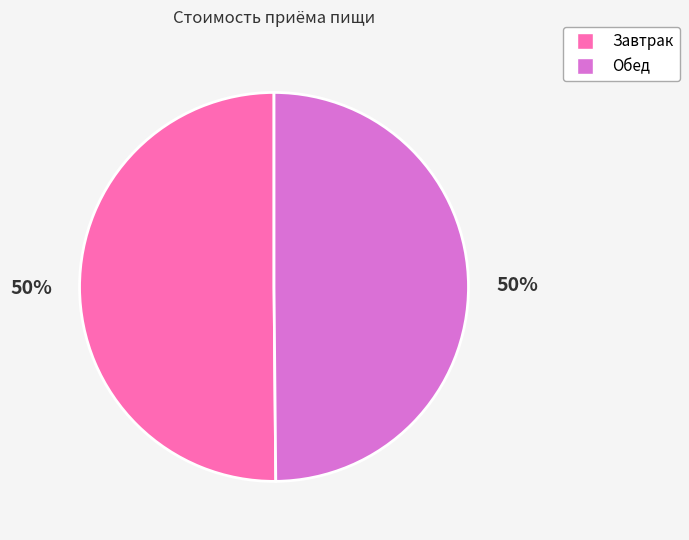

To the nearest percent, what is the average slice percentage?

50%